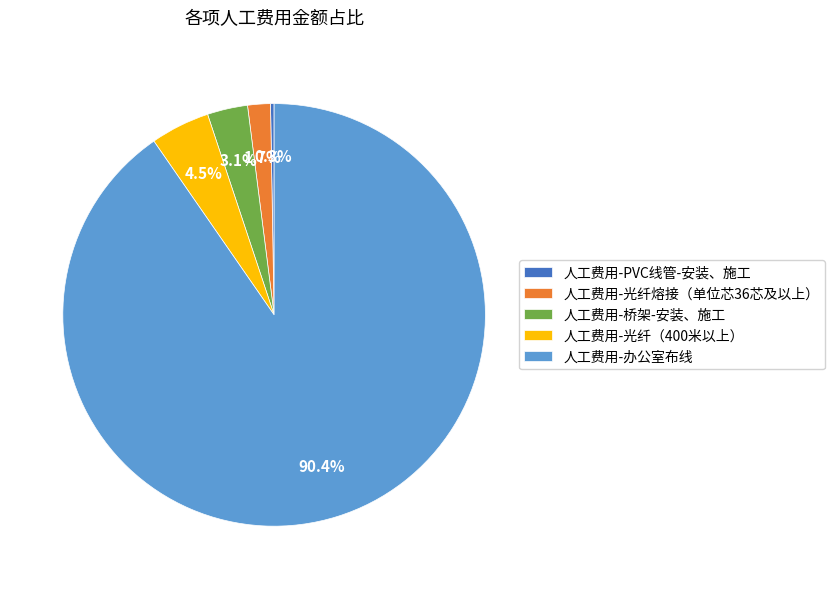

Which has a higher value, 人工费用-光纤熔接（单位芯36芯及以上） or 人工费用-光纤（400米以上）?

人工费用-光纤（400米以上）